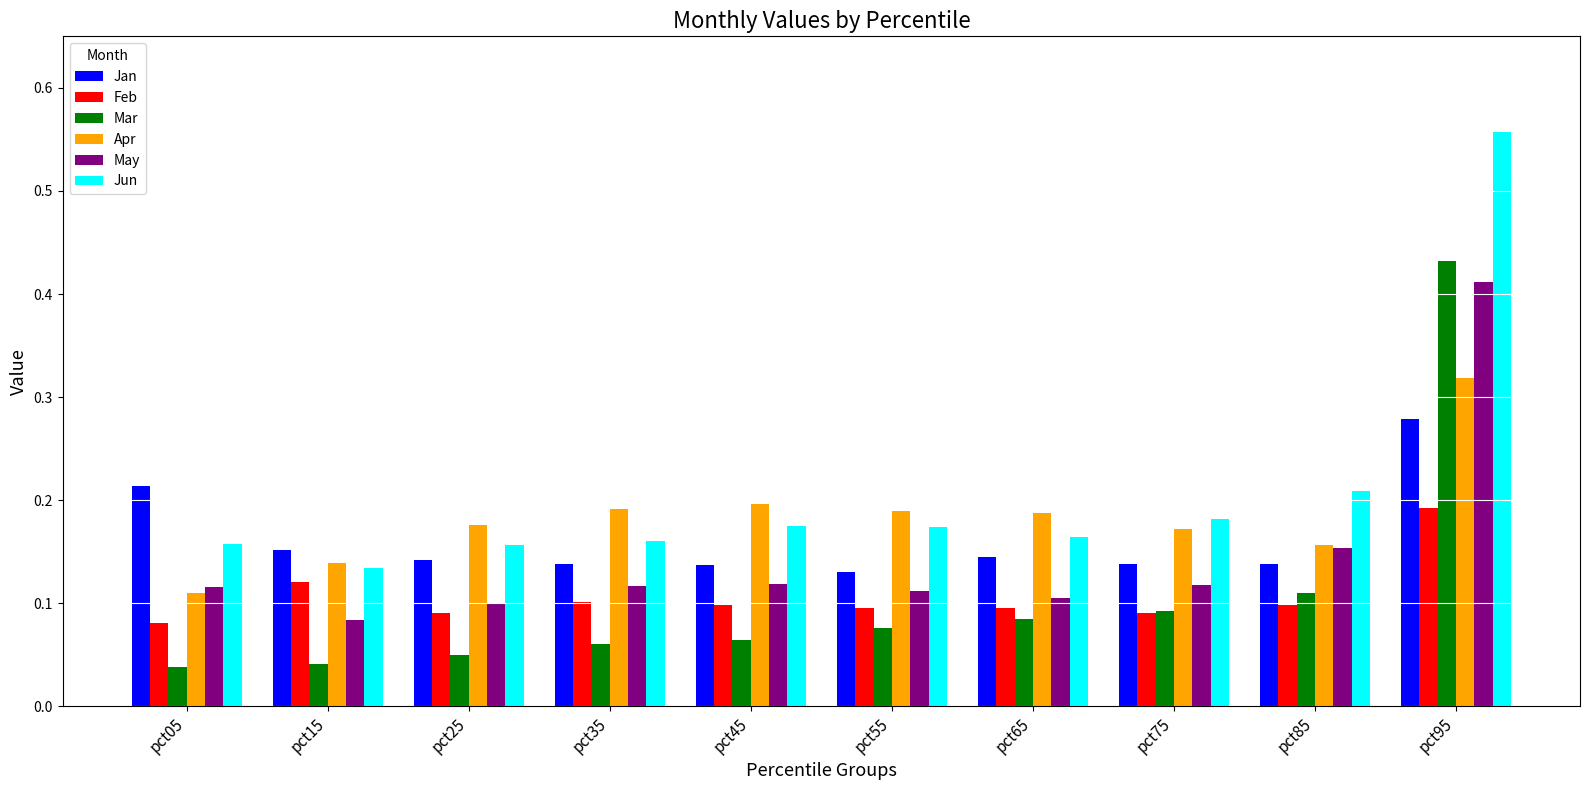

Which category has the highest value in the Feb series?

pct95